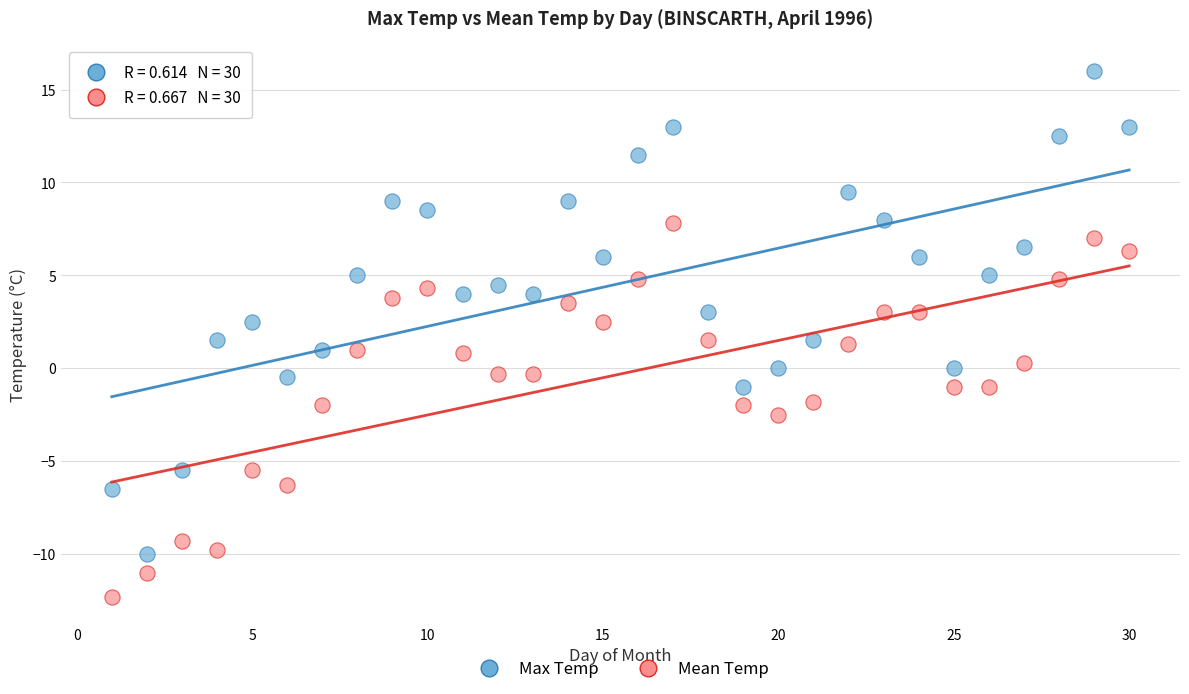

Which series contains the highest Y value?

Max Temp